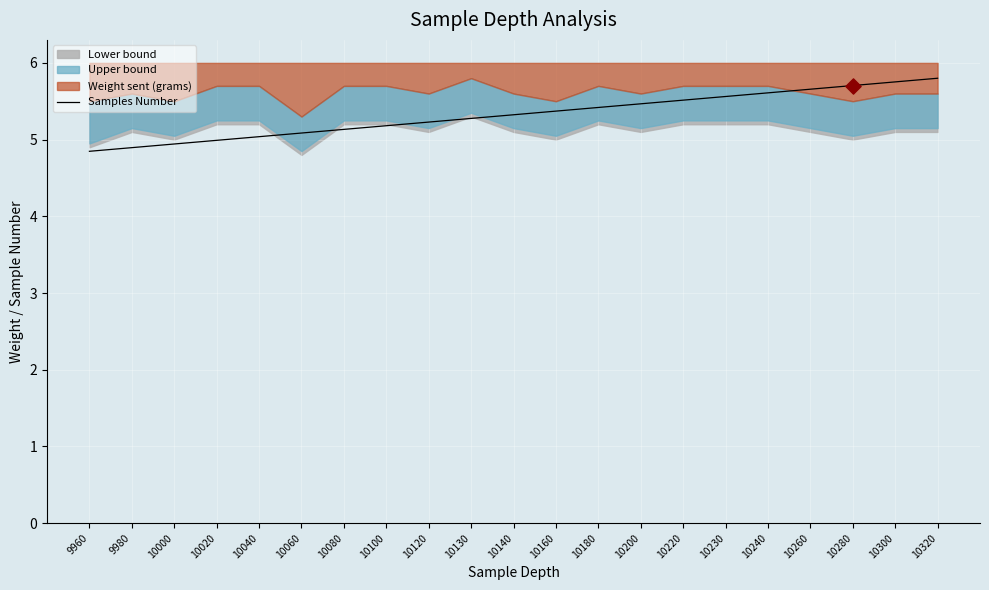

Between 9980 and 10300, which is larger?

10300